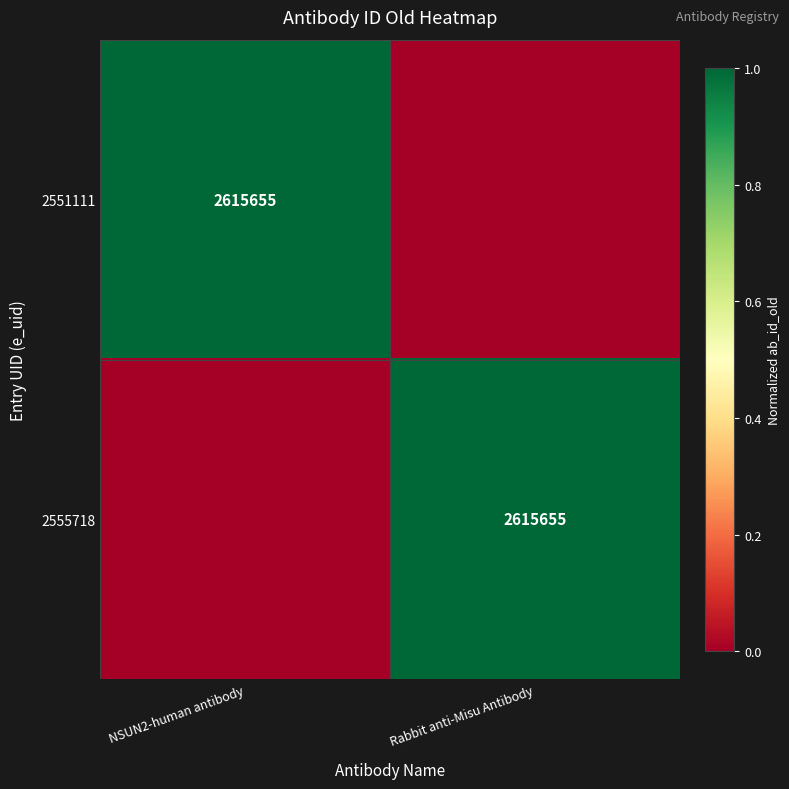

True or false: 2555718 has a value of 2615655 at Rabbit anti-Misu Antibody.

True